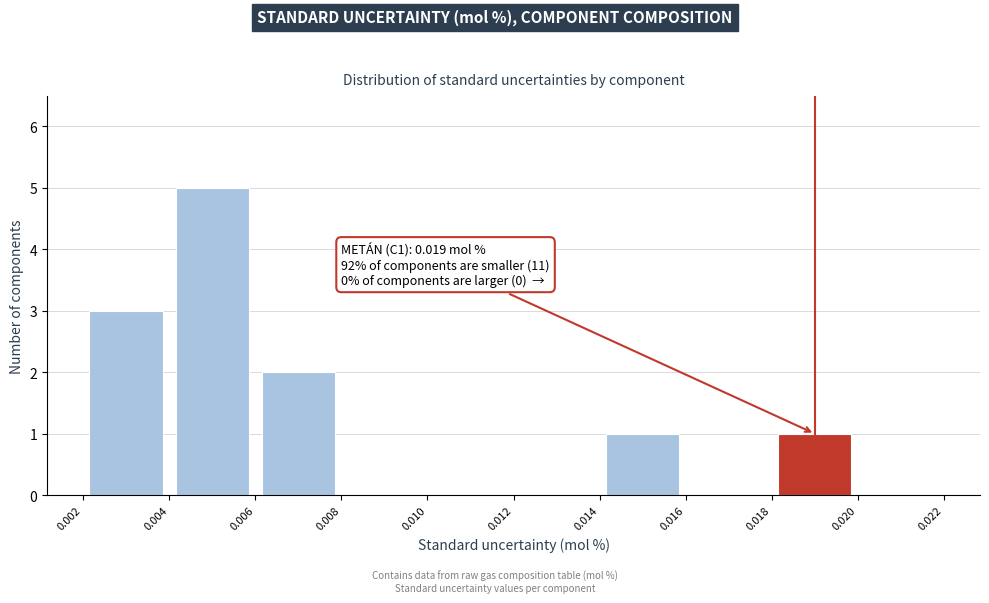

Which range on the x-axis has the tallest bar?

0.004 to 0.006